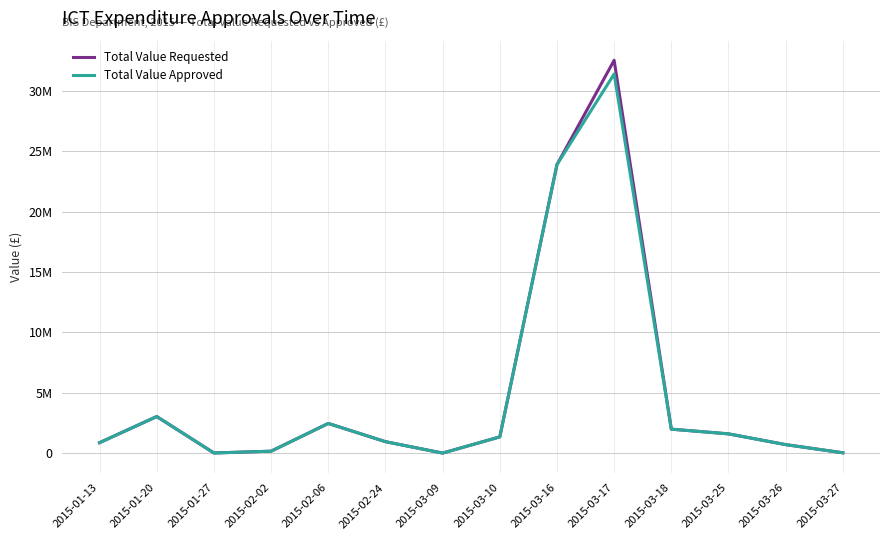

Does the chart have visible grid lines?

Yes